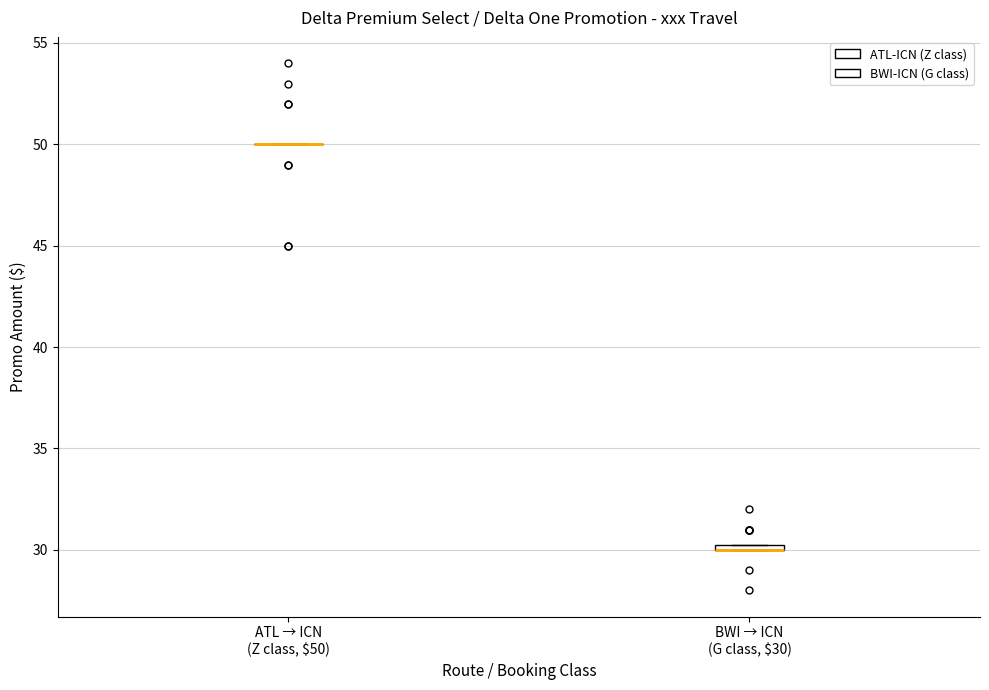

Where is the lower edge of the box for BWI → ICN (G class, $30) on the y-axis? The values are not printed on the chart, so give them approximately, as read against the axis.

30.0